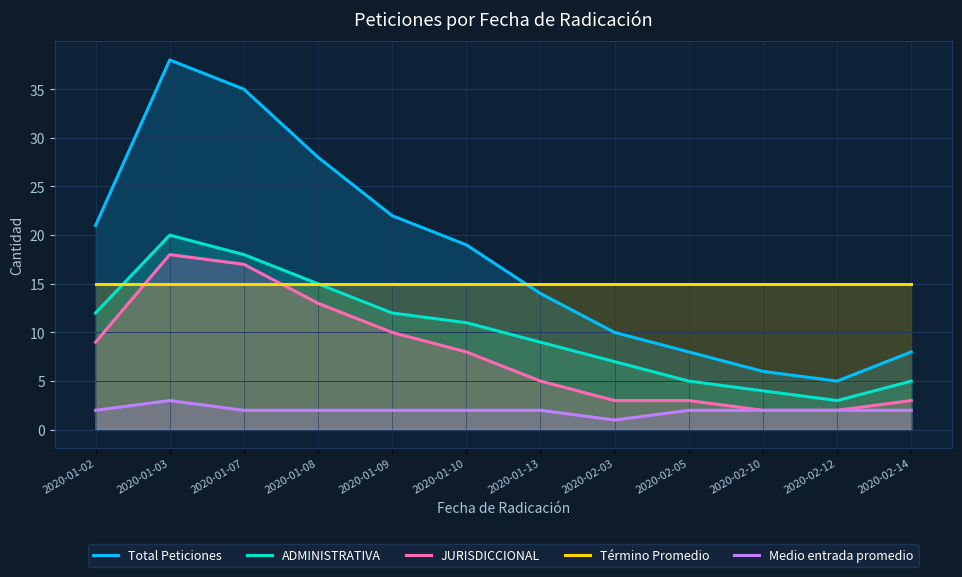

At which label is Medio entrada promedio closest to 2?

2020-01-02